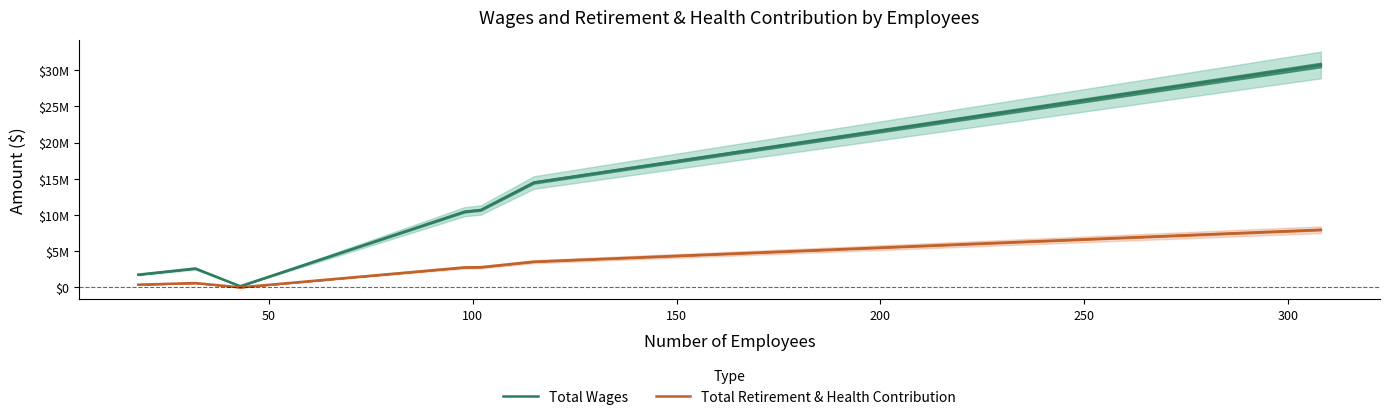

Which series has the widest spread of values?

Total Wages